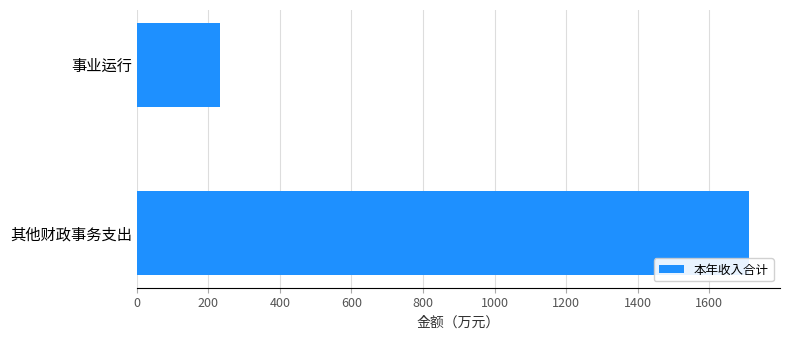

Is it true that the value at 事业运行 is 412.2?

False